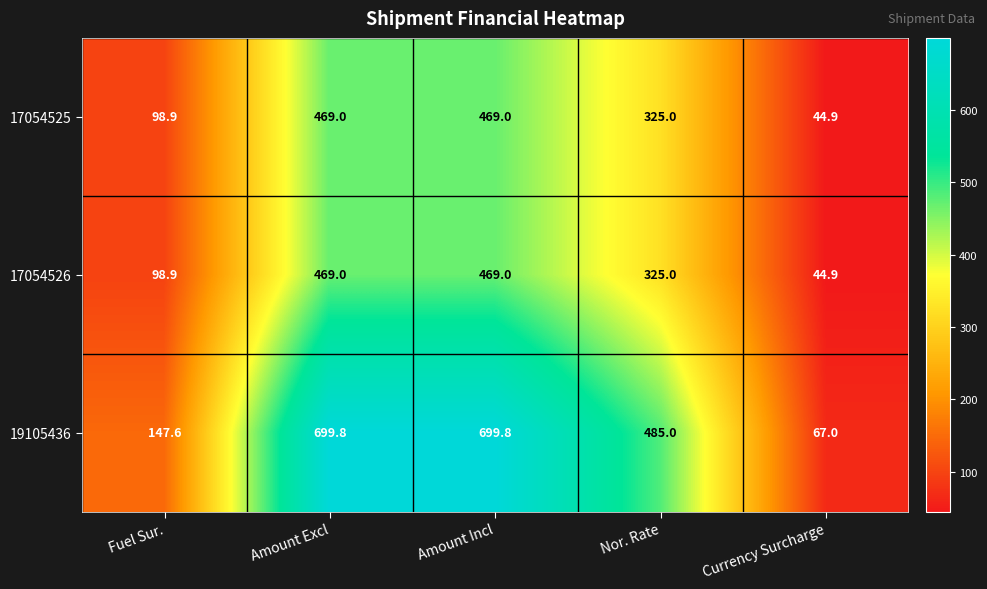

What is the minimum value shown in the chart?

44.9